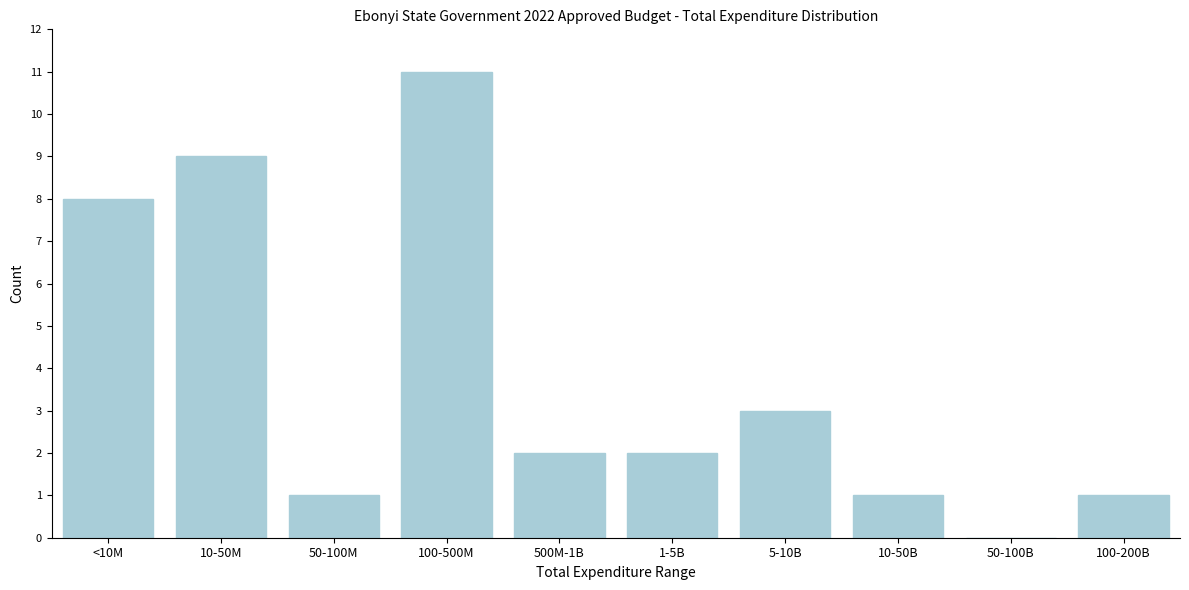

Reading left to right, what are all the values shown in this chart?

<10M=8	10-50M=9	50-100M=1	100-500M=11	500M-1B=2	1-5B=2	5-10B=3	10-50B=1	50-100B=0	100-200B=1